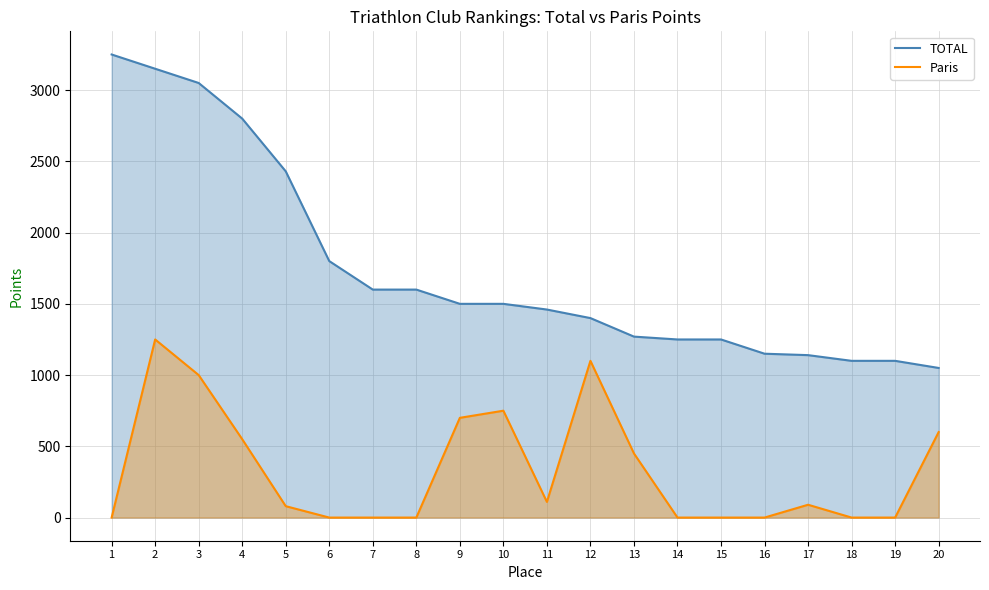

At which category is the sum across all series the highest?

2